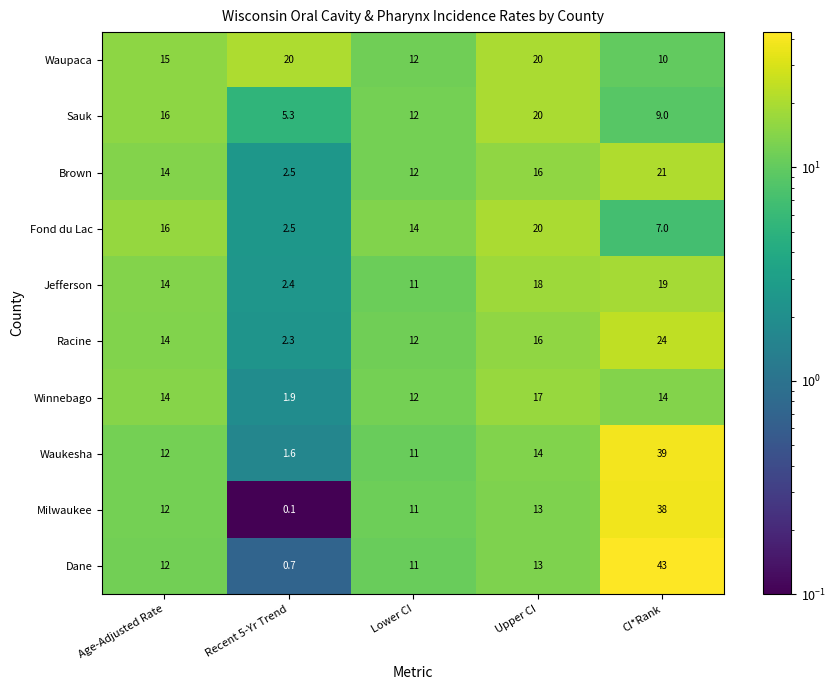

At which label does Sauk reach its minimum?

Recent 5-Yr Trend